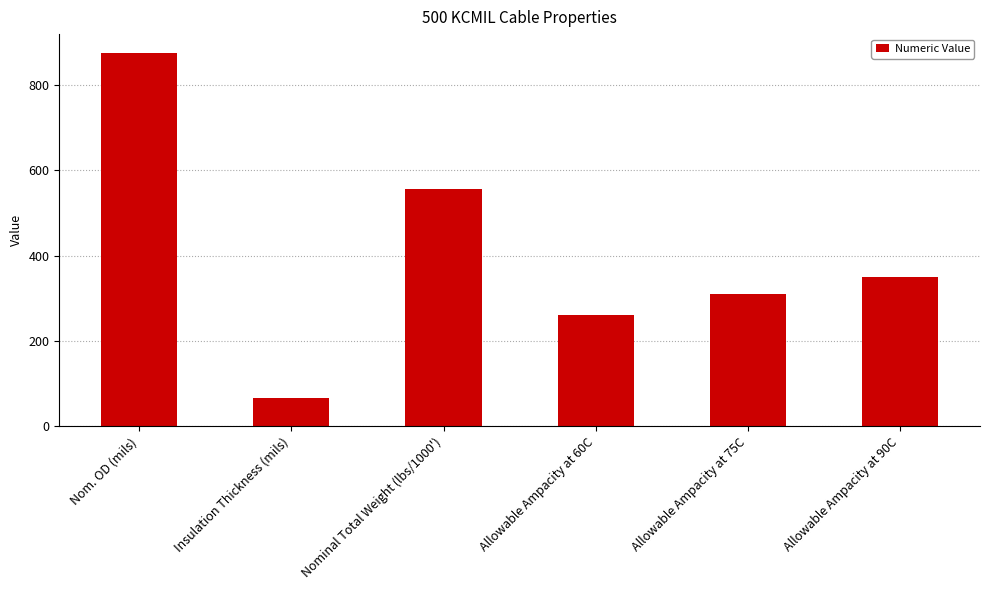

Where does the data first go above 350?

Nom. OD (mils)